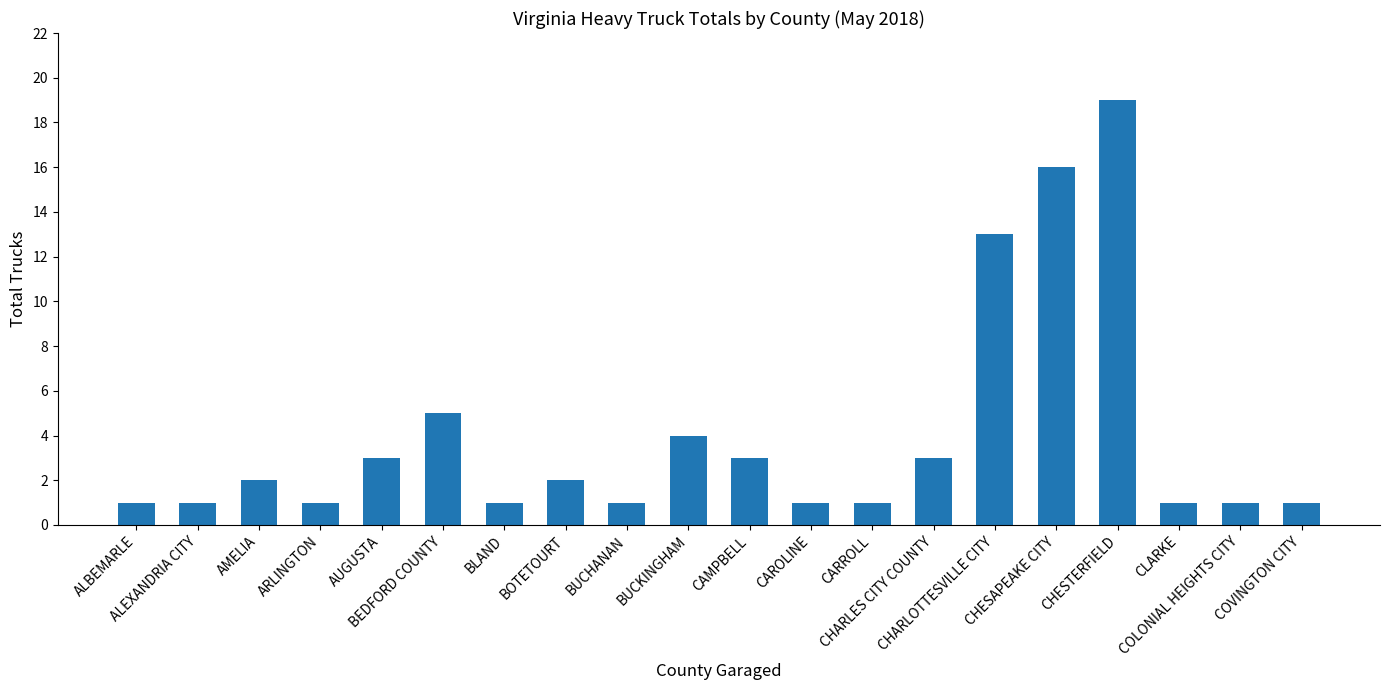

At which label is the value closest to 10?

CHARLOTTESVILLE CITY